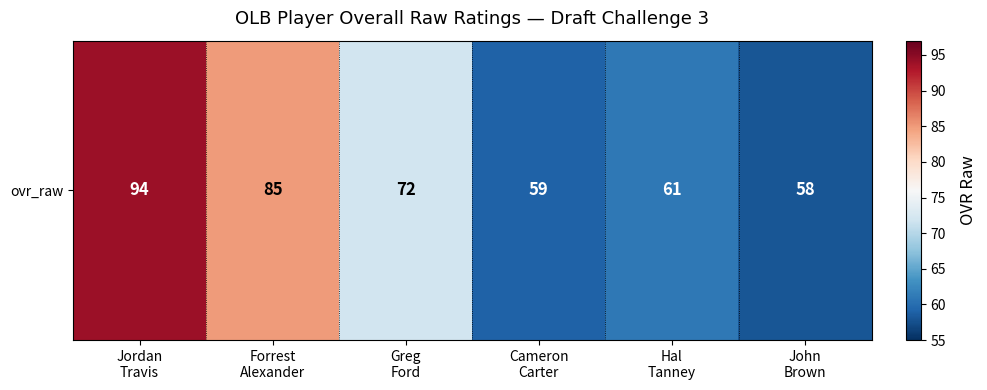

Where is the data nearest to the value 76?

Greg
Ford